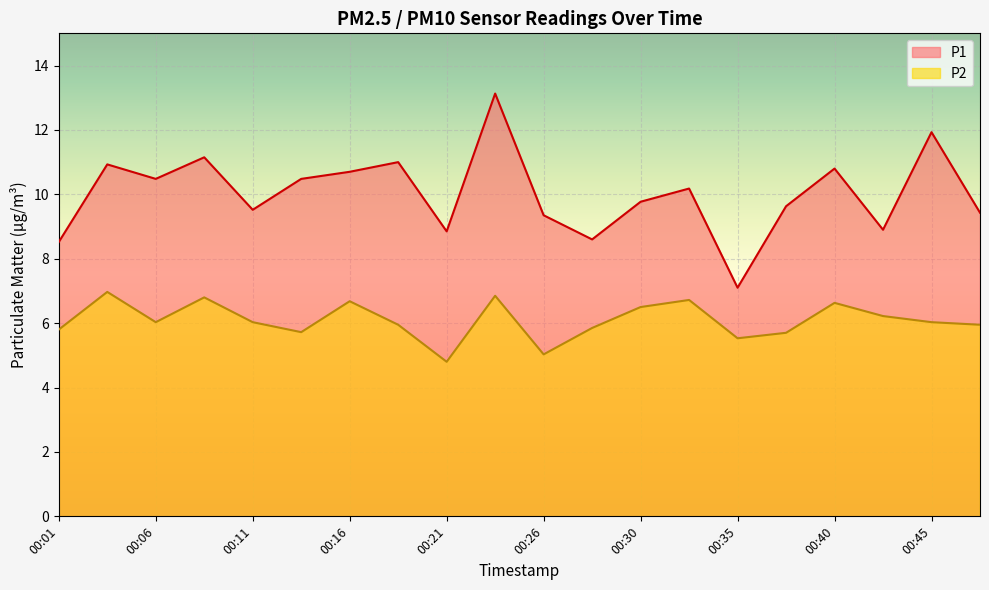

What are all the series names shown in the legend?

P1, P2